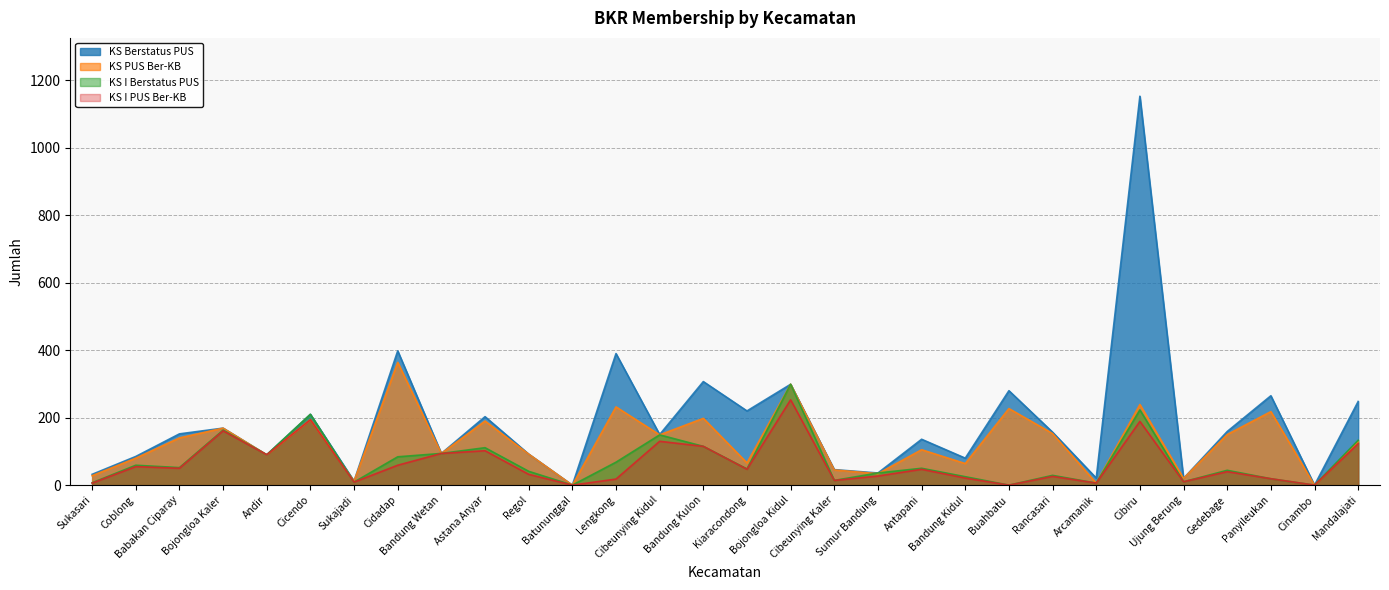

Does the chart have visible grid lines?

Yes